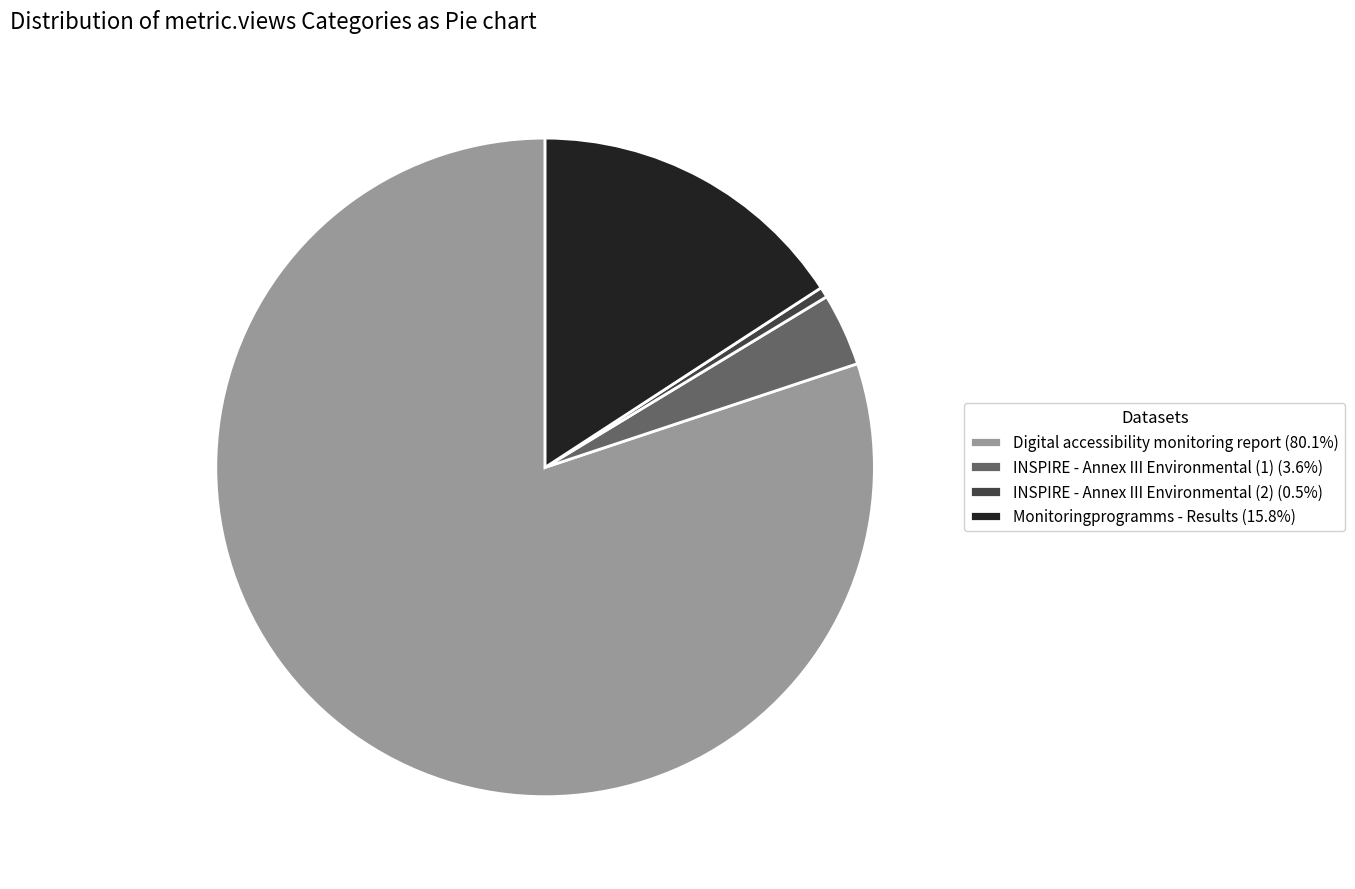

Which has a higher value, INSPIRE - Annex III Environmental (2) or INSPIRE - Annex III Environmental (1)?

INSPIRE - Annex III Environmental (1)